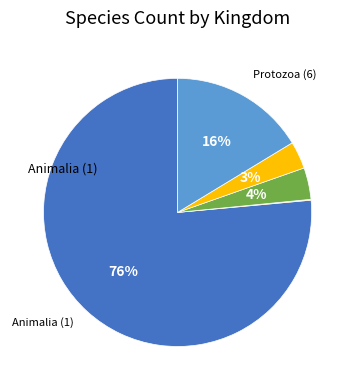

Does any single category account for the majority?

Yes